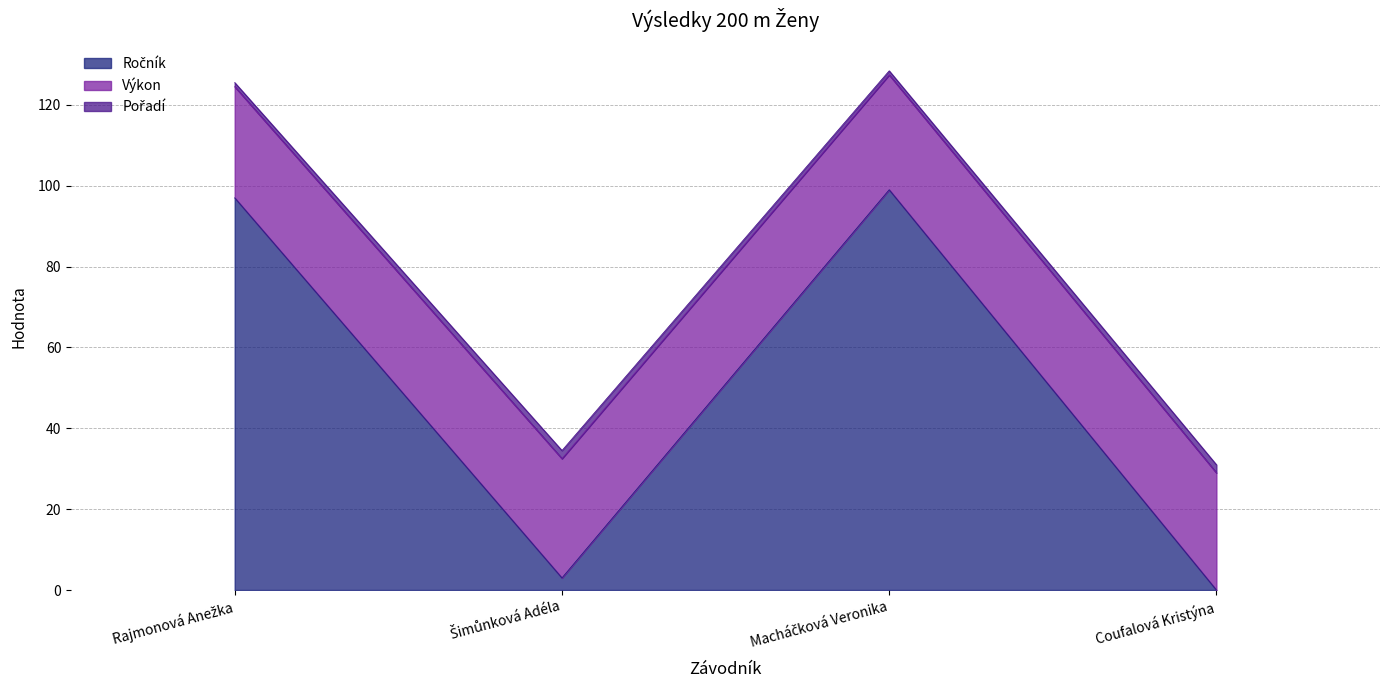

Does the chart have visible grid lines?

Yes